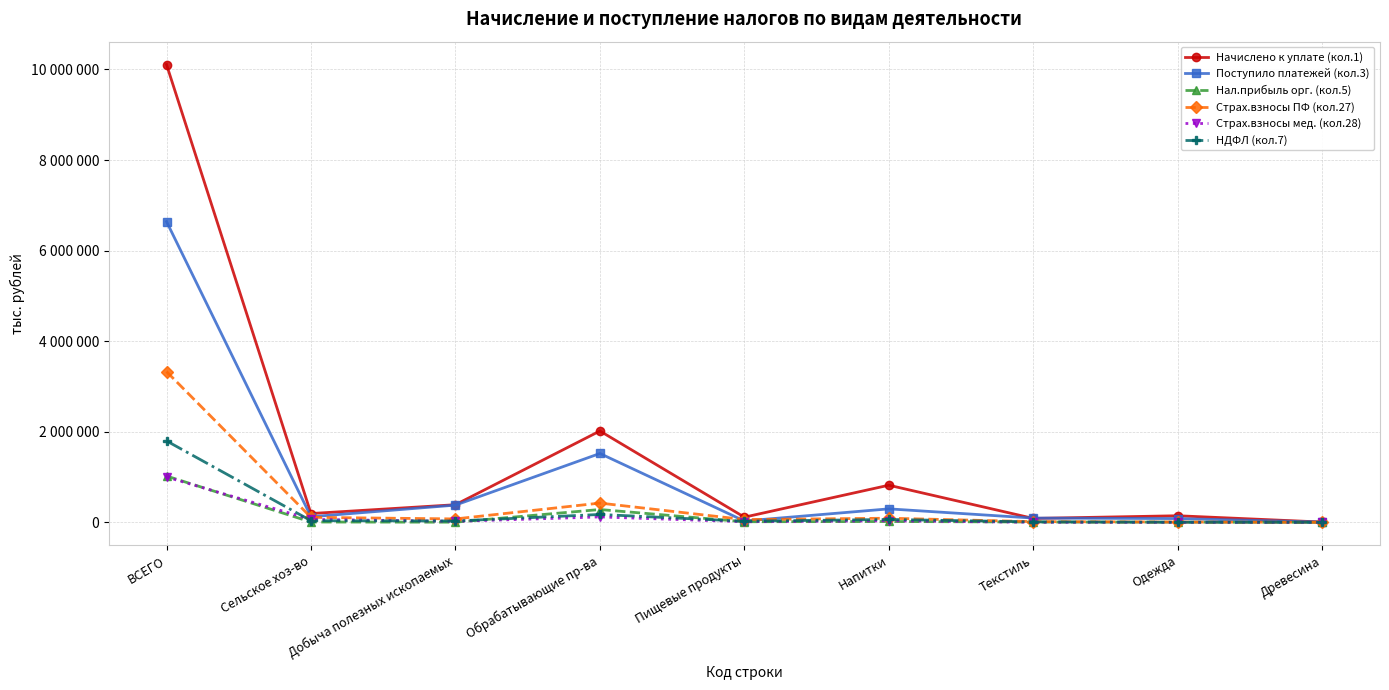

Rank the series at Одежда from lowest to highest value.

Страх.взносы мед. (кол.28), НДФЛ (кол.7), Нал.прибыль орг. (кол.5), Страх.взносы ПФ (кол.27), Поступило платежей (кол.3), Начислено к уплате (кол.1)